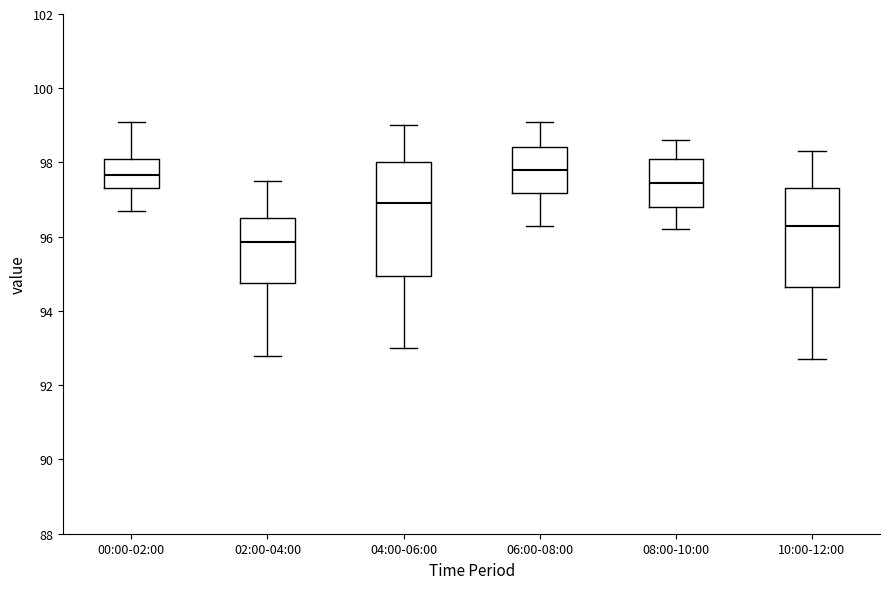

Comparing the boxes themselves (not the whiskers), which one is the tallest?

04:00-06:00